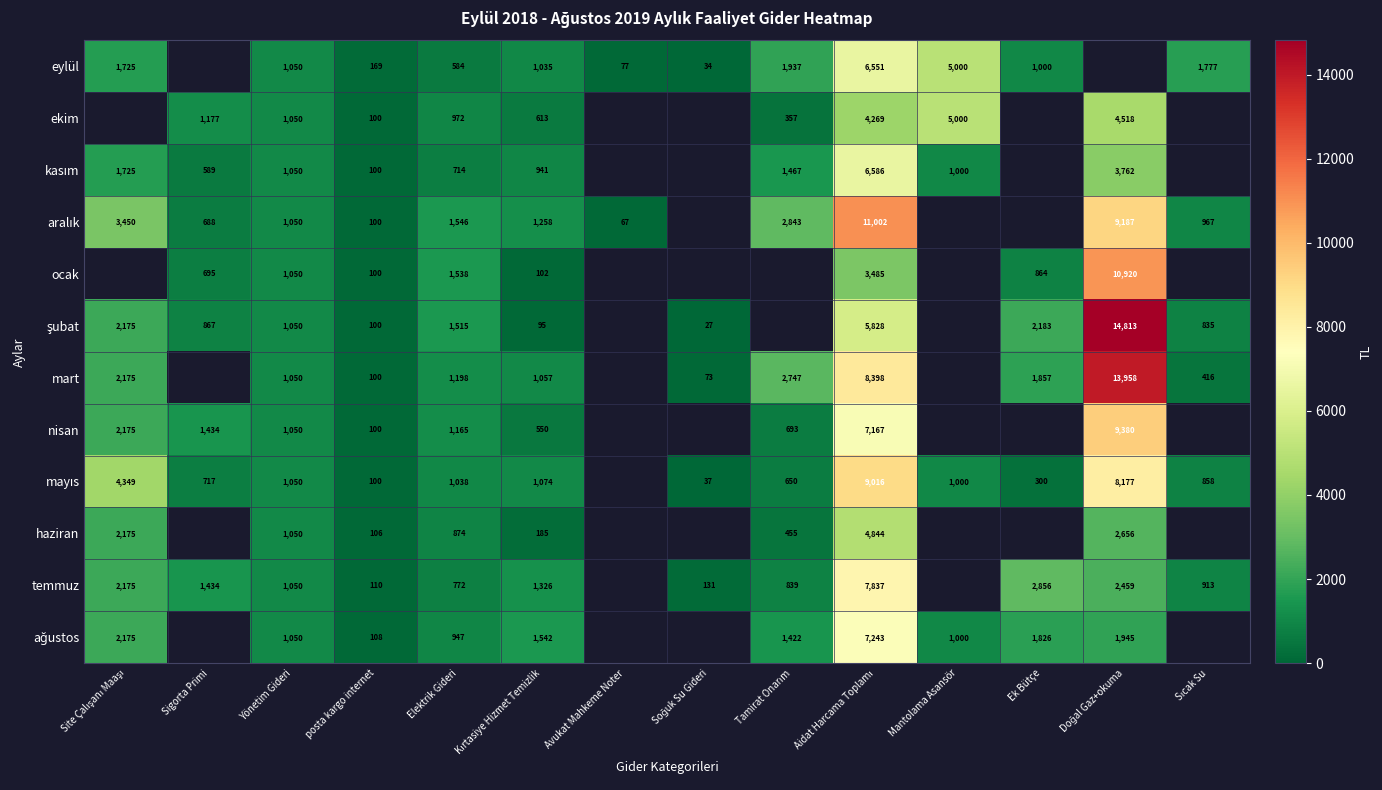

Rank the series at Aidat Harcama Toplamı from highest to lowest value.

aralık, mayıs, mart, temmuz, ağustos, nisan, kasım, eylül, şubat, haziran, ekim, ocak